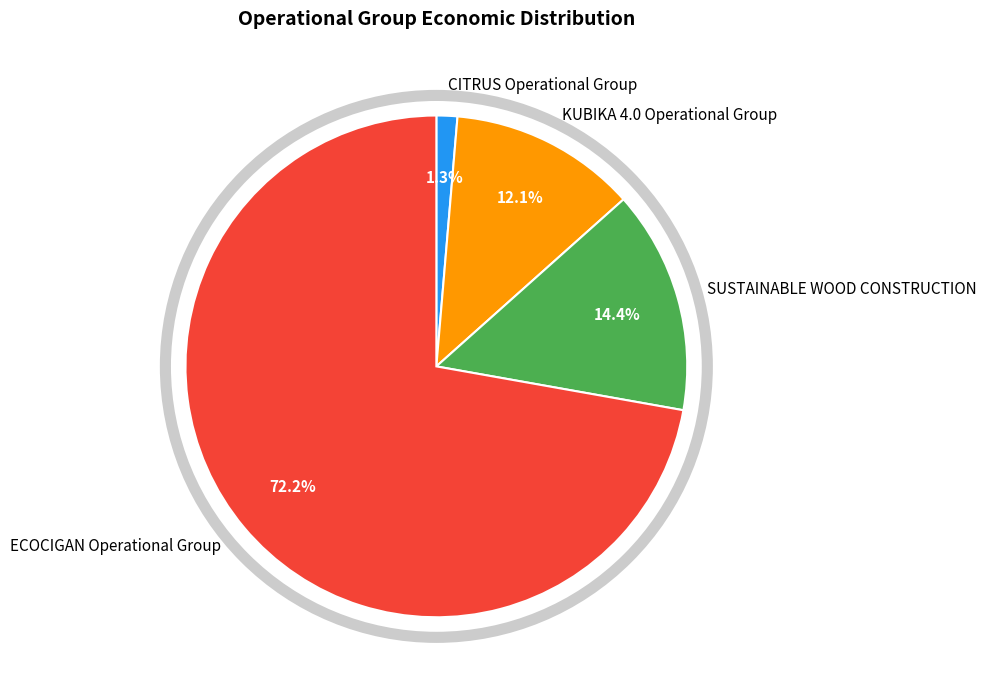

How many slices are in this pie chart?

4